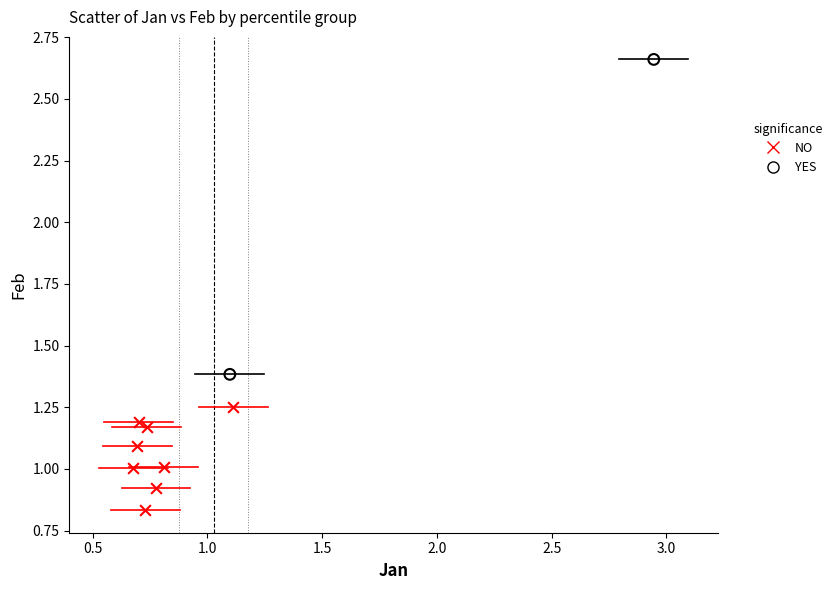

Which series contains the highest Y value?

YES